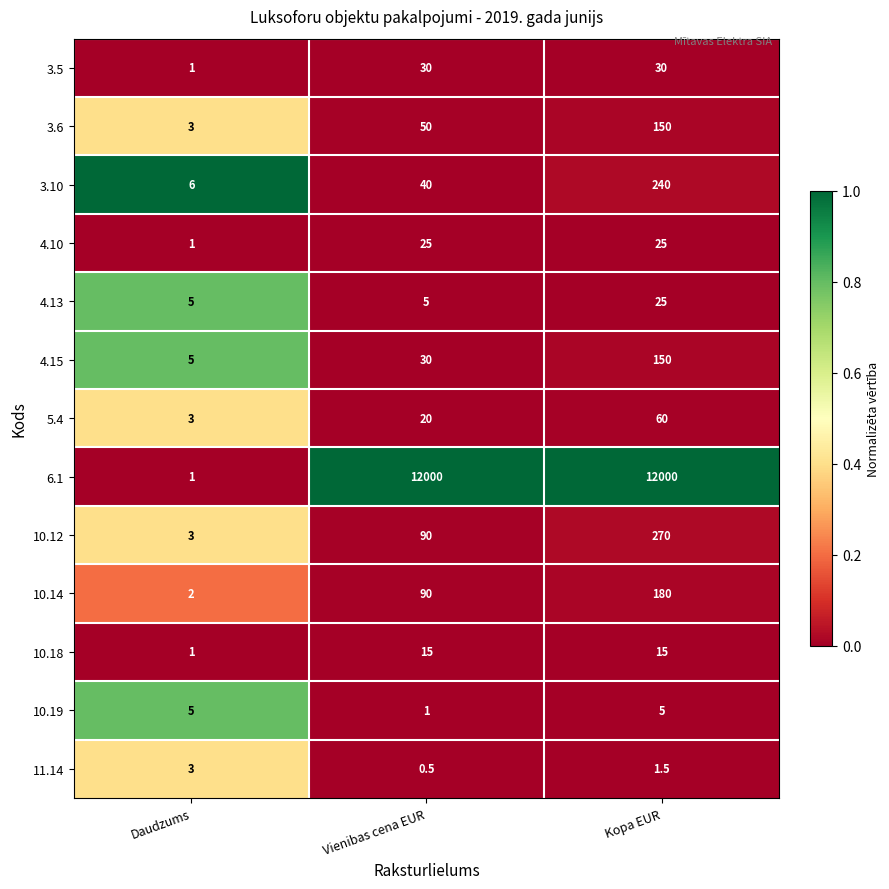

Between Daudzums and Vienibas cena EUR, which series saw the biggest shift?

6.1